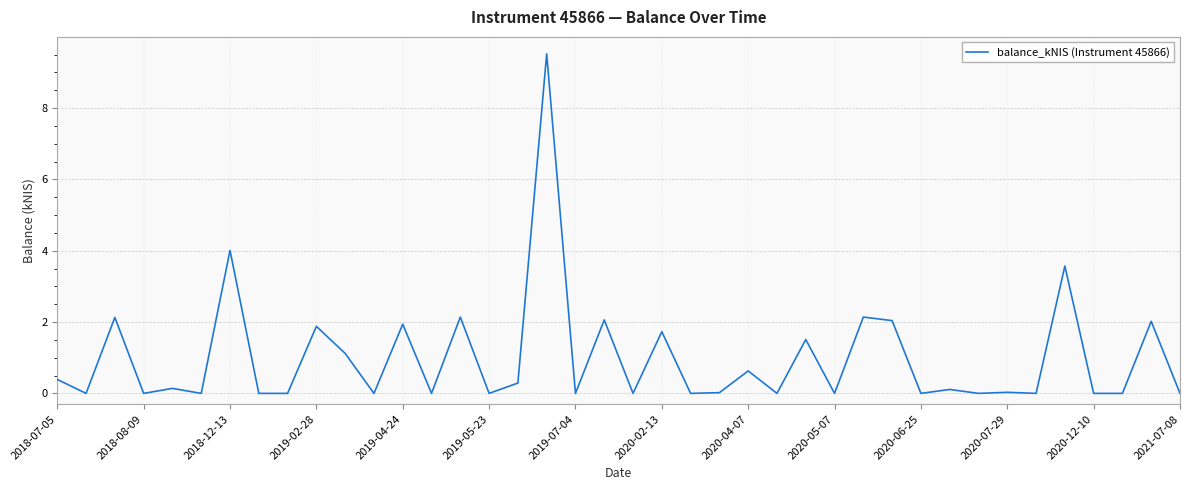

What is the maximum value shown in the chart?

9.5